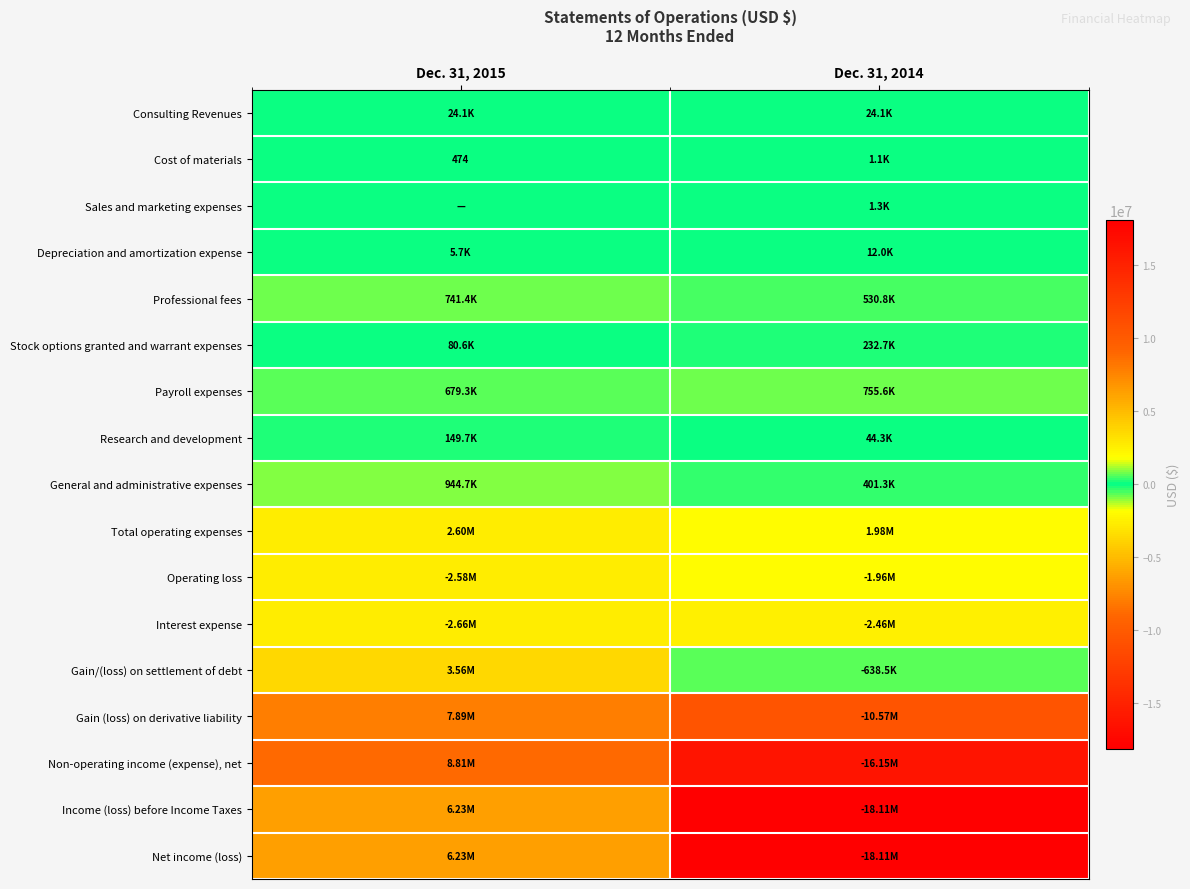

What is the total value across all series at Dec. 31, 2014?

-64006685